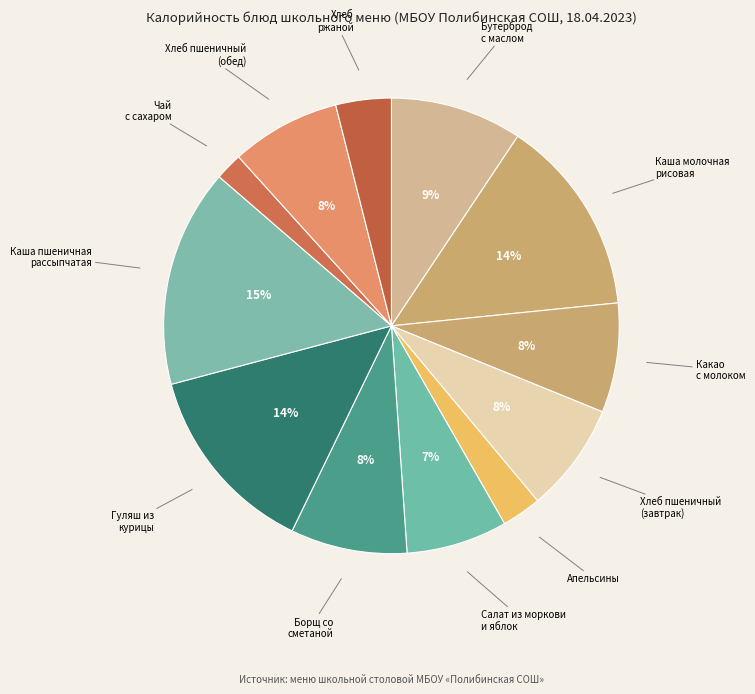

How many slices are in this pie chart?

12